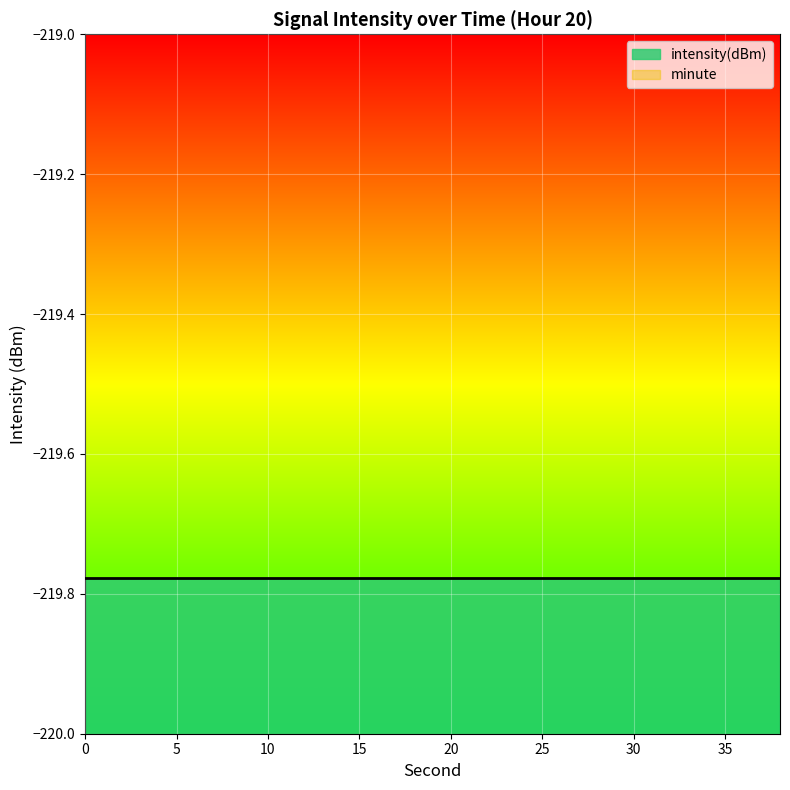

Is it true that minute equals 0.0 at 28?

True